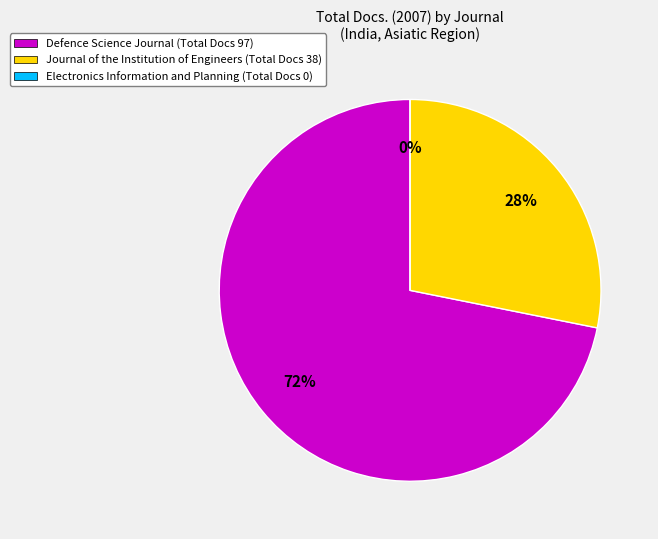

What is the total percentage of Defence Science Journal and Electronics Information and Planning?

71.9%